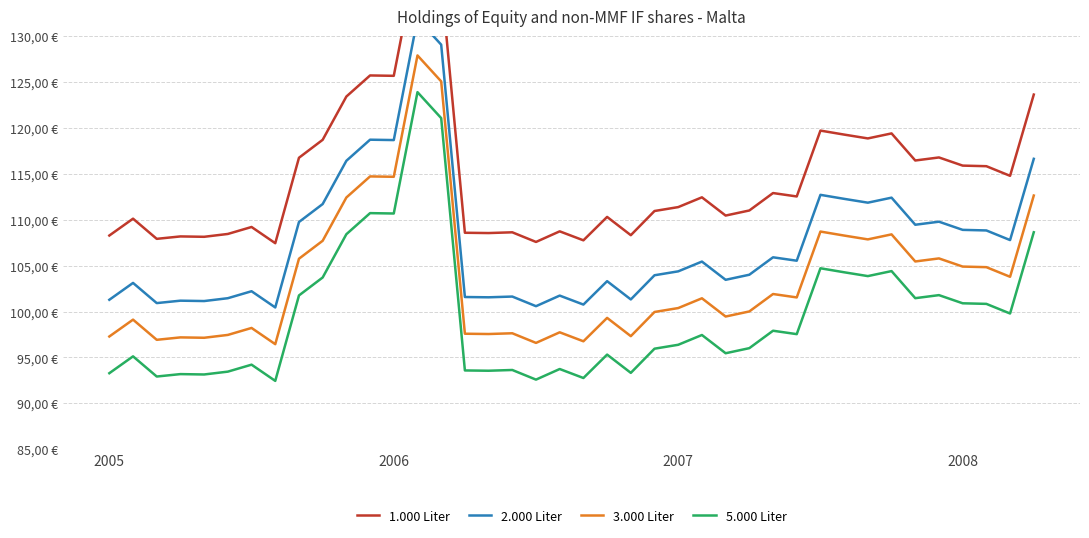

What is the difference between the 1.000 Liter values at 2005 and 21?

2.0